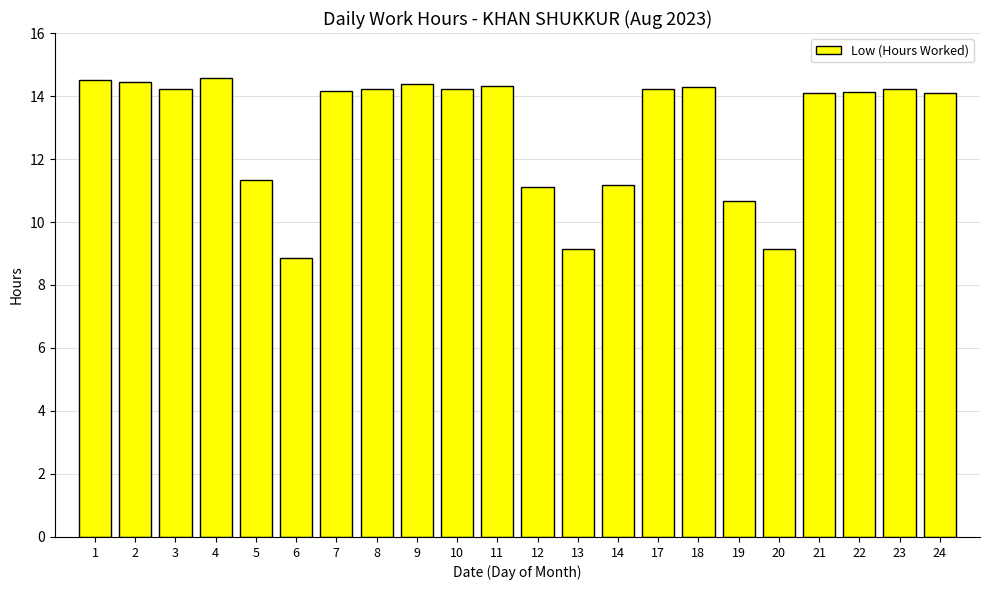

What is the sum of all values?

285.5